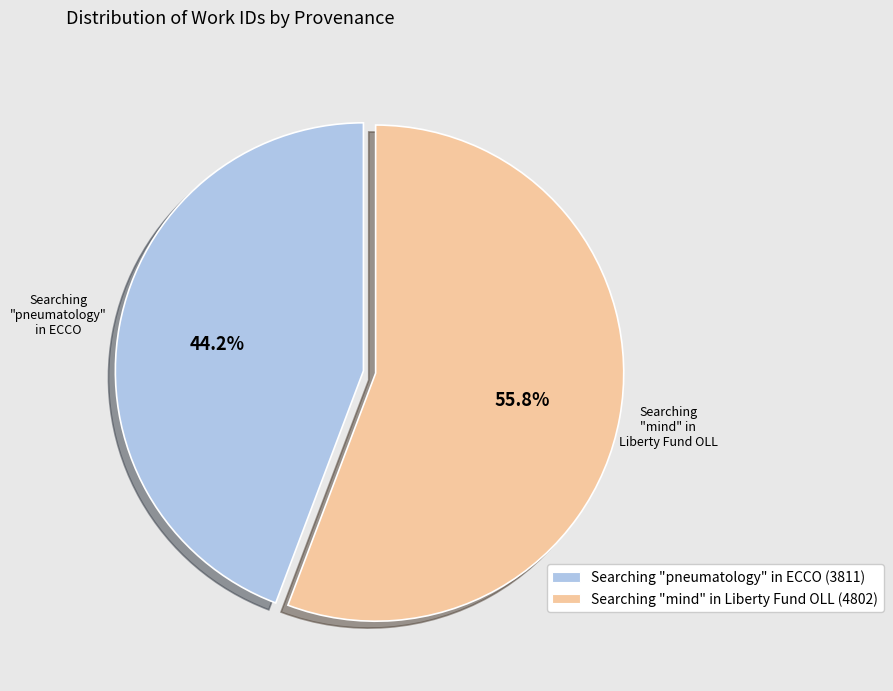

To the nearest percent, what is the average slice percentage?

50%